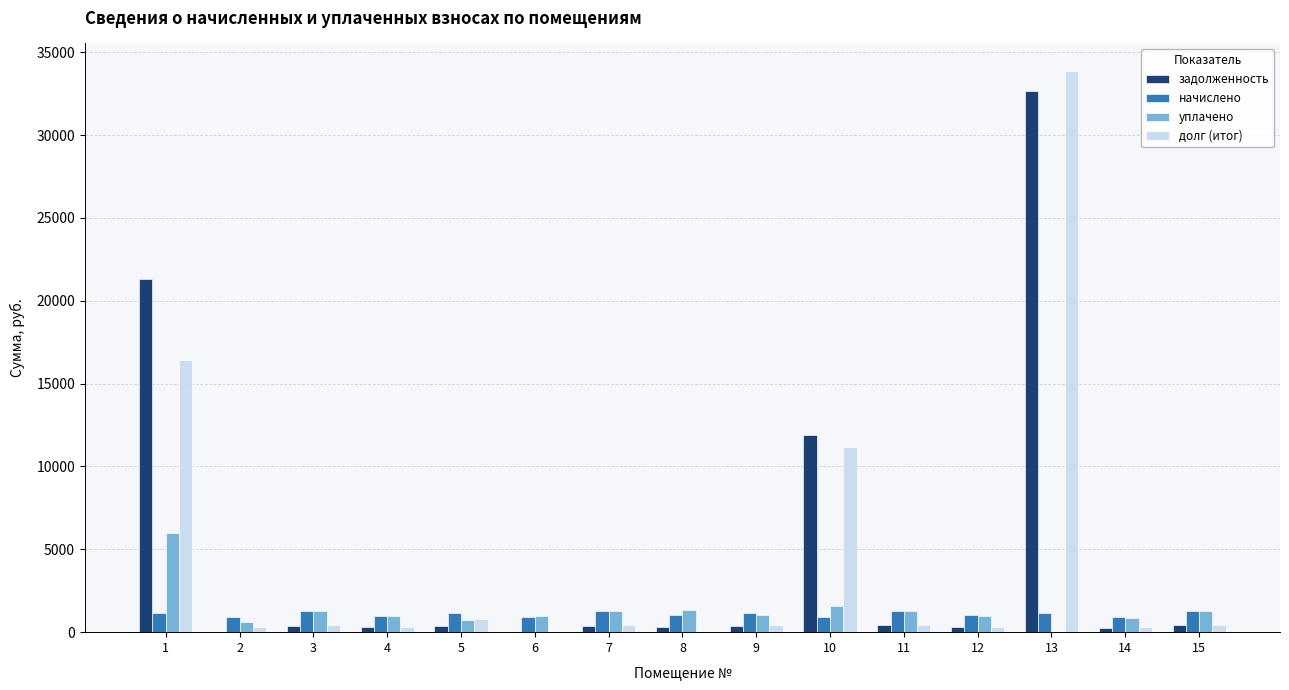

At which category is the sum across all series the highest?

13